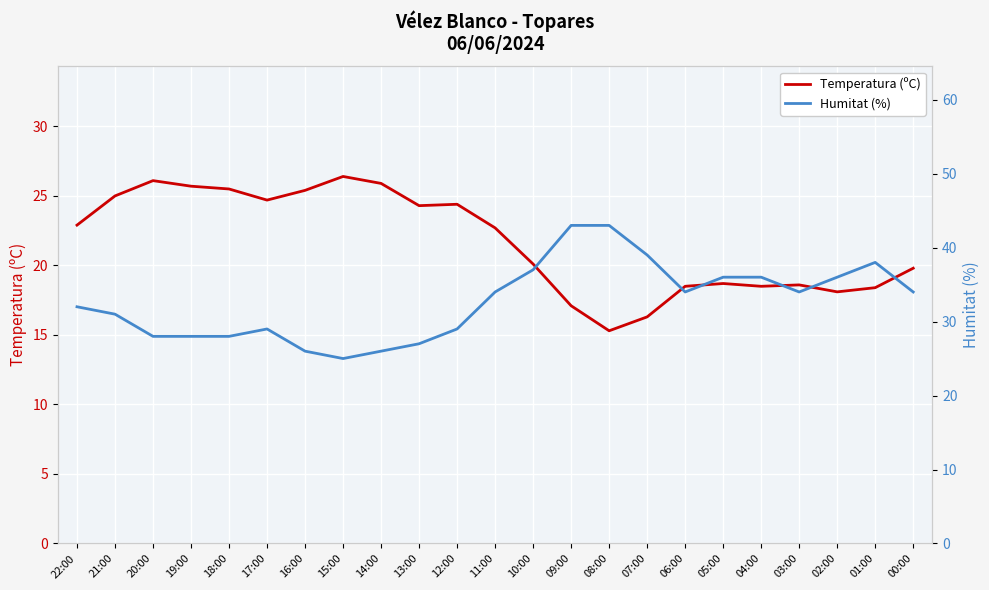

Where do Humitat (%) and Temperatura (ºC) first cross each other?

16:00 and 15:00